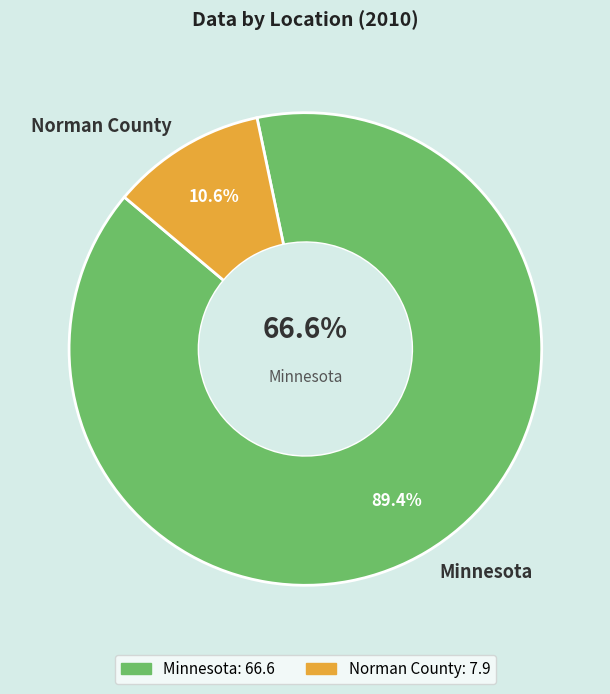

To the nearest percent, what is the combined percentage of Minnesota and Norman County?

100%